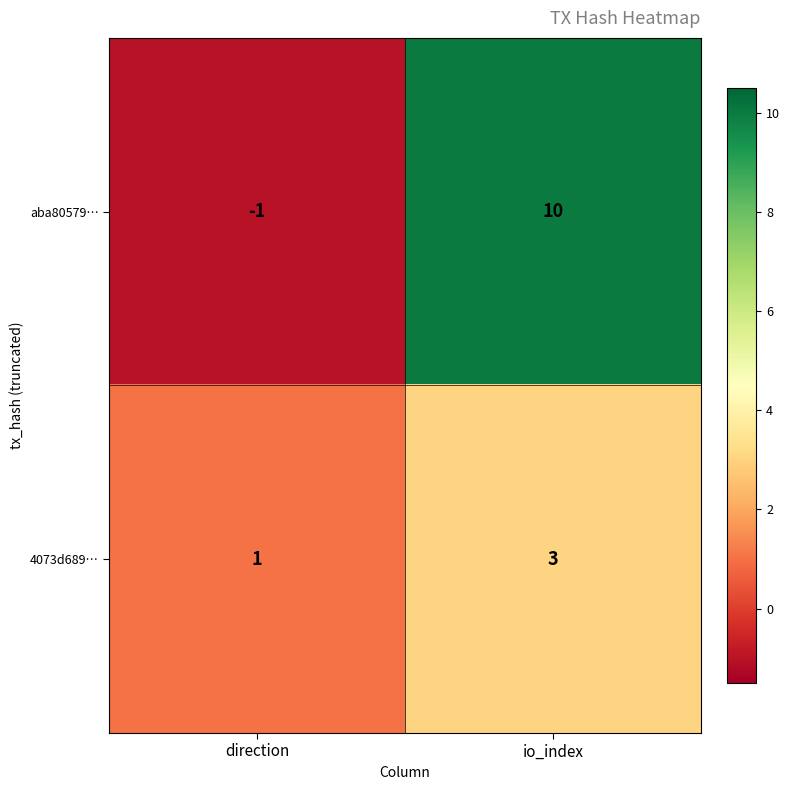

What is the sum of all 4073d689… values?

4